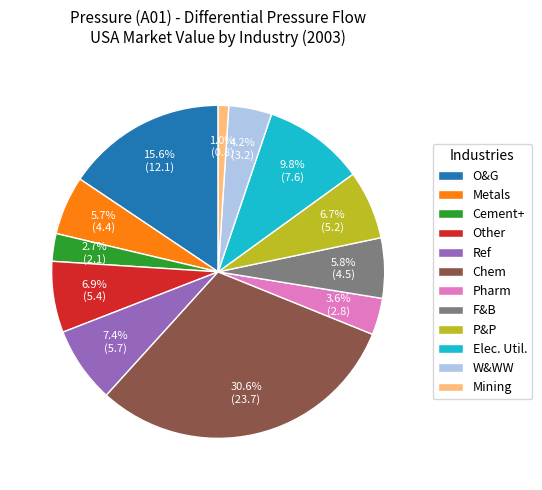

Count the number of slices in the pie.

12